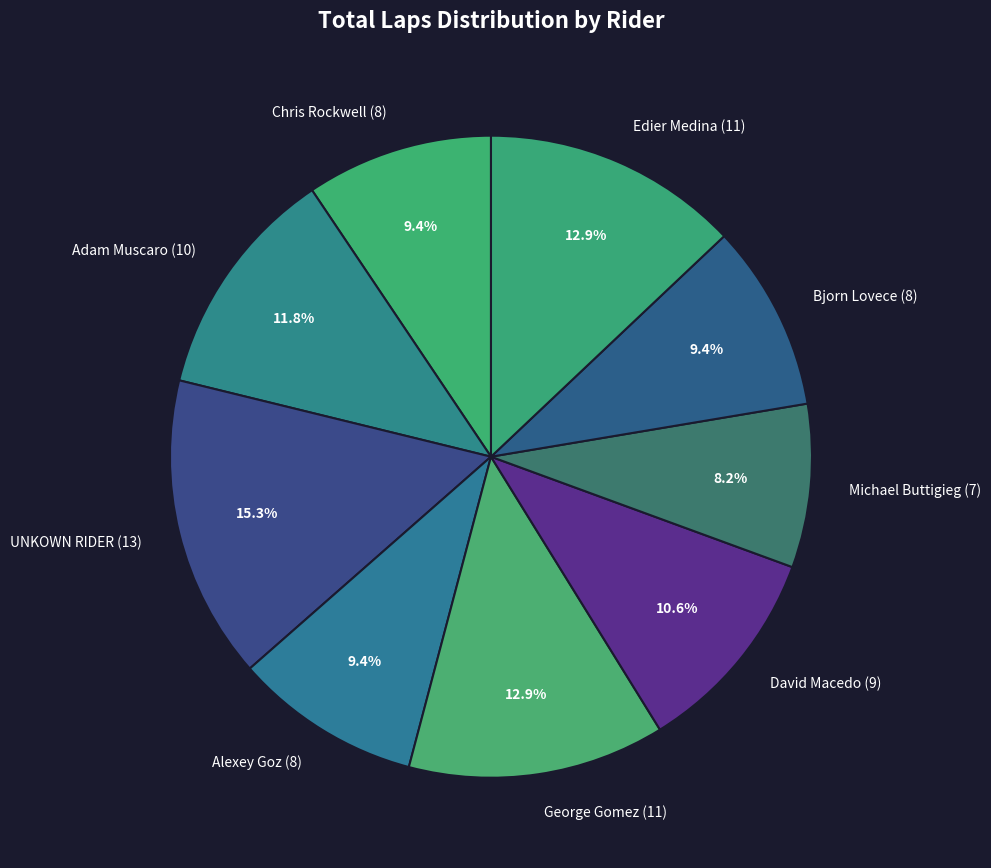

What percentage is the Chris Rockwell slice, to the nearest percent?

9%